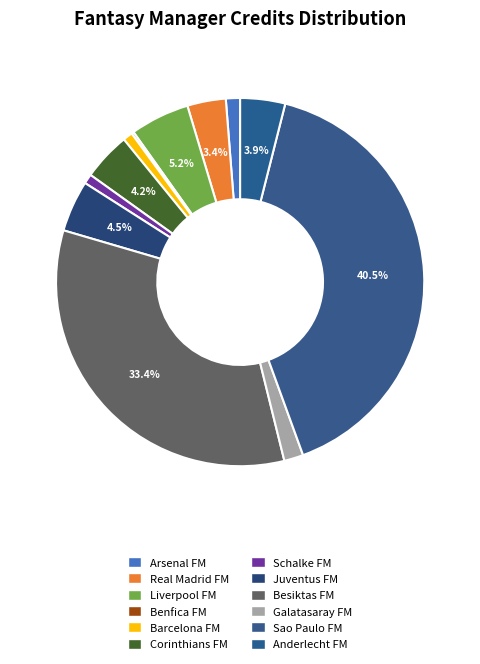

Does any single category account for the majority?

No